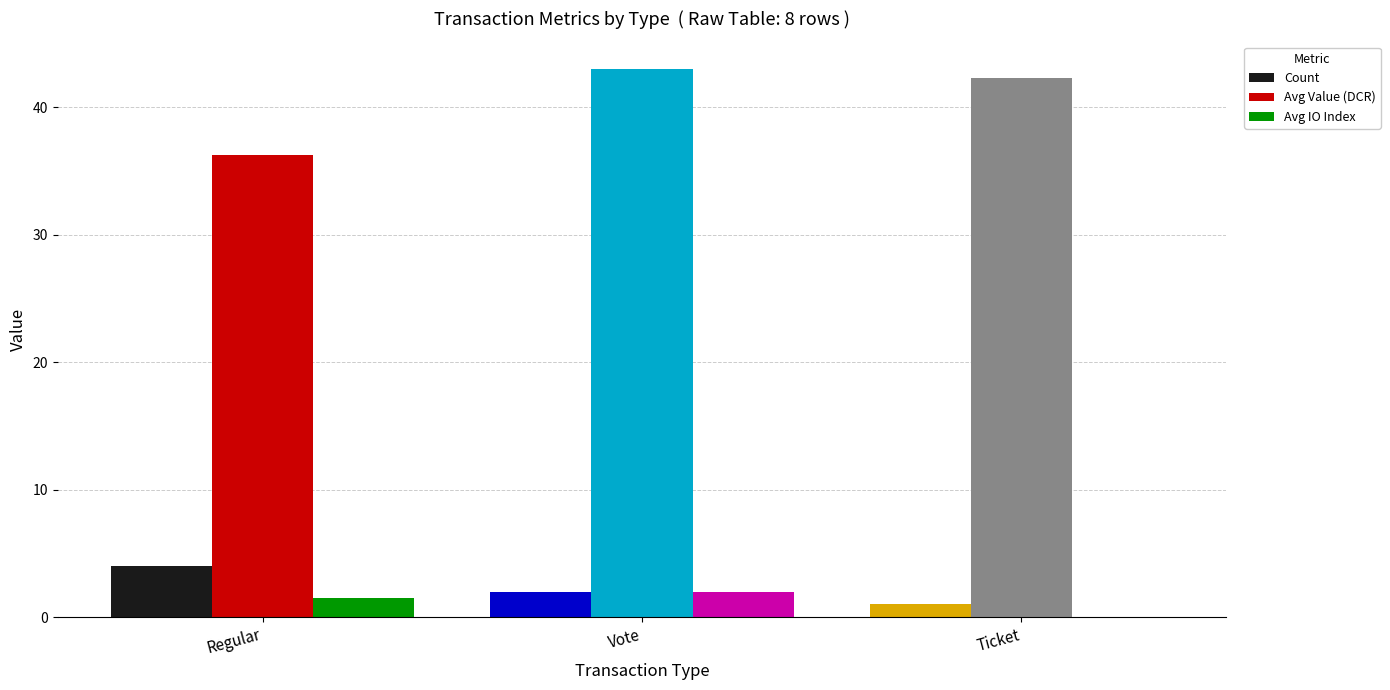

Reading left to right, transcribe all the data shown in this chart.

Count: 4.0	2.0	1.0
Avg Value (DCR): 36.2	43.0	42.3
Avg IO Index: 1.5	2.0	0.0